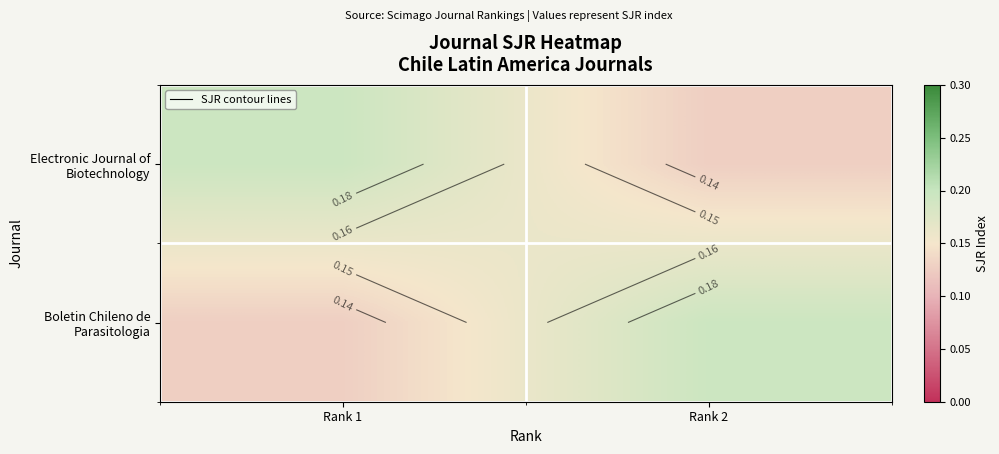

What is the smallest value displayed?

0.1